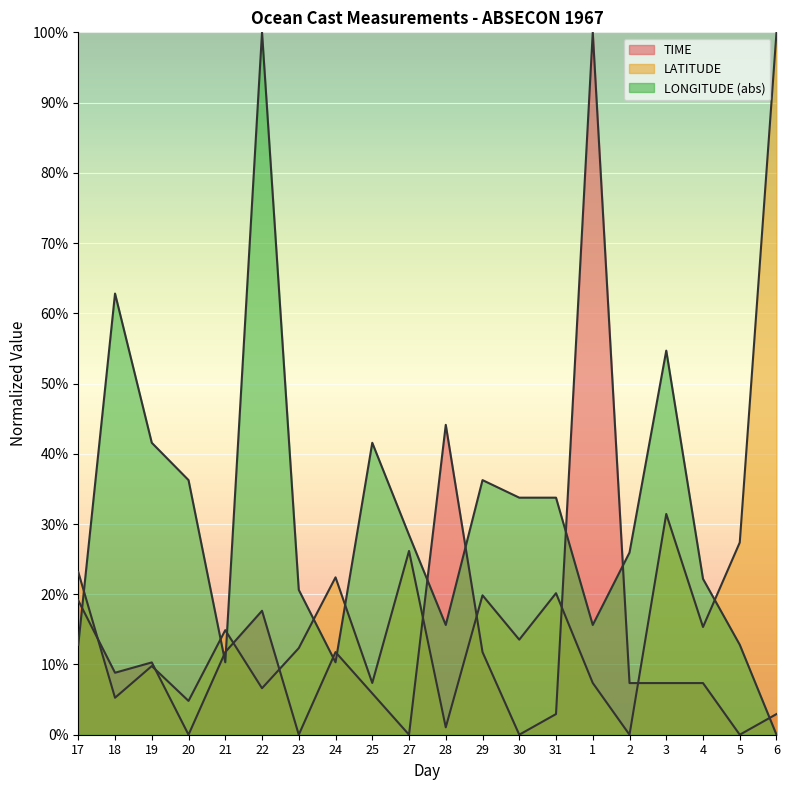

What value does the TIME series have at 22?

0.2